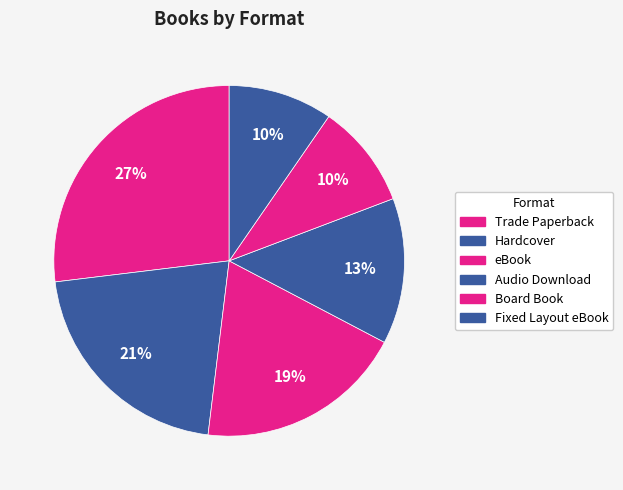

What percentage is the Audio Download slice, to the nearest percent?

13%